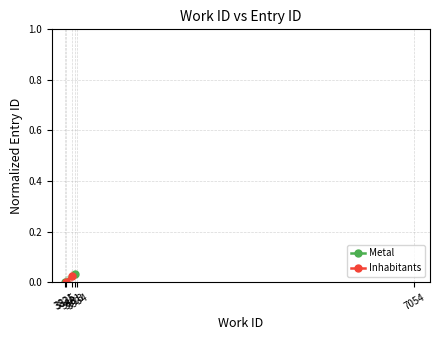

At which label does Metal reach its minimum?

3821